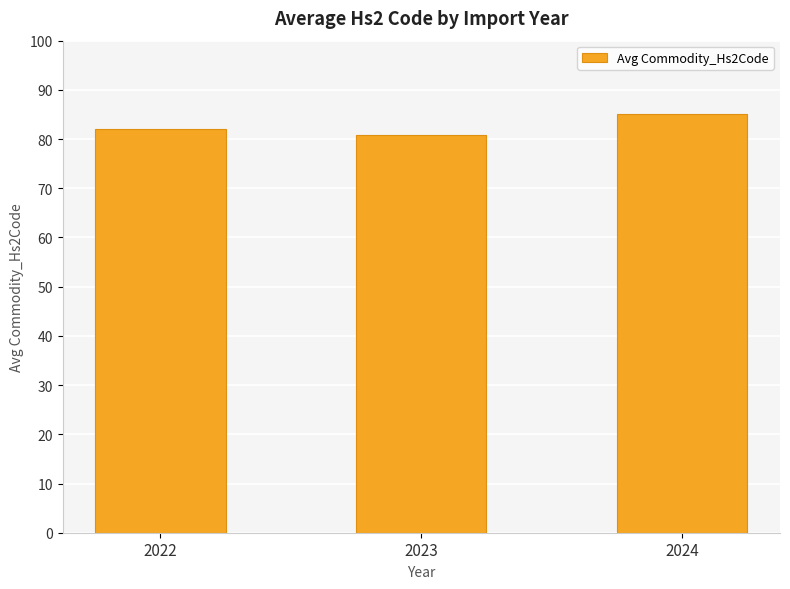

True or false: the data shows 85.0 at 2024.

True